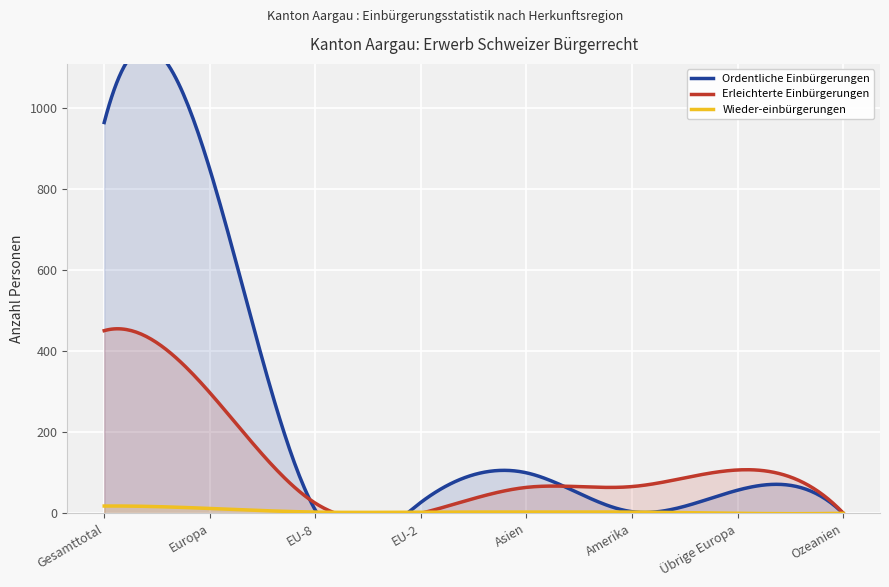

At how many categories does at least one series exceed 660?

2